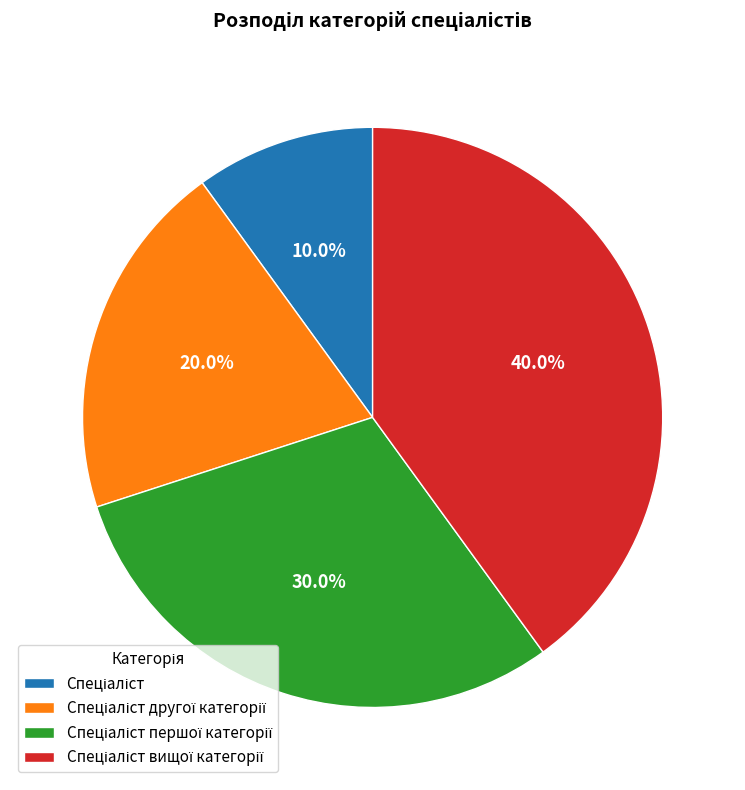

Does any single category account for the majority?

No